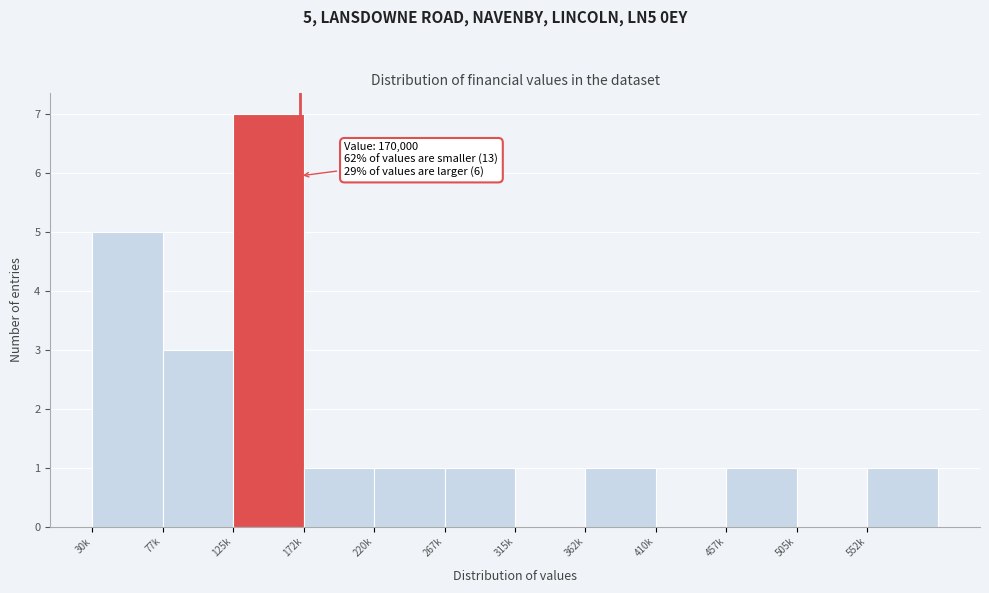

Reading left to right, transcribe all the data shown in this chart.

30k=5	77k=3	125k=7	172k=1	220k=1	267k=1	315k=0	362k=1	410k=0	457k=1	505k=0	552k=1